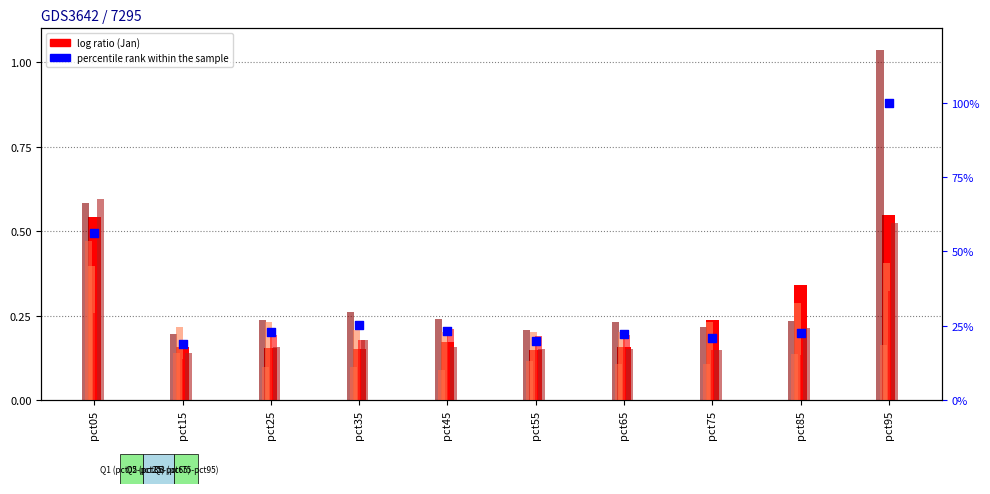

At how many categories does at least one series exceed 33?

2